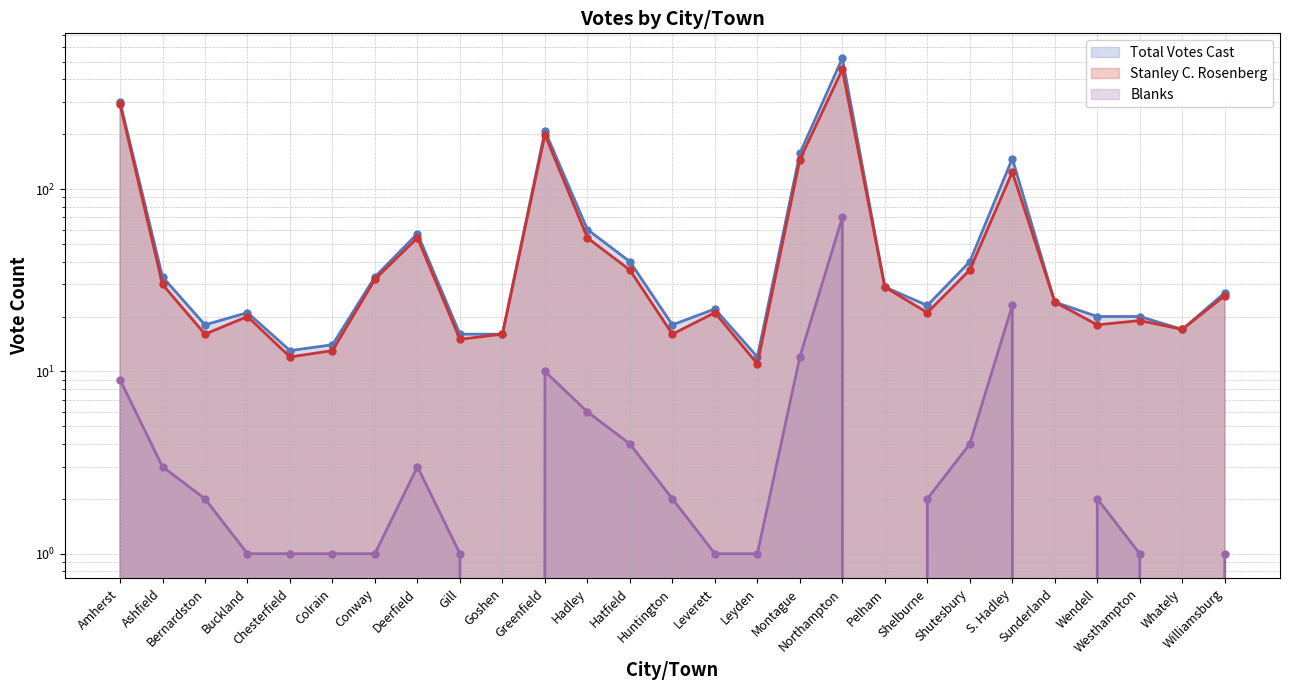

True or false: Blanks and Stanley C. Rosenberg intersect in this chart.

False